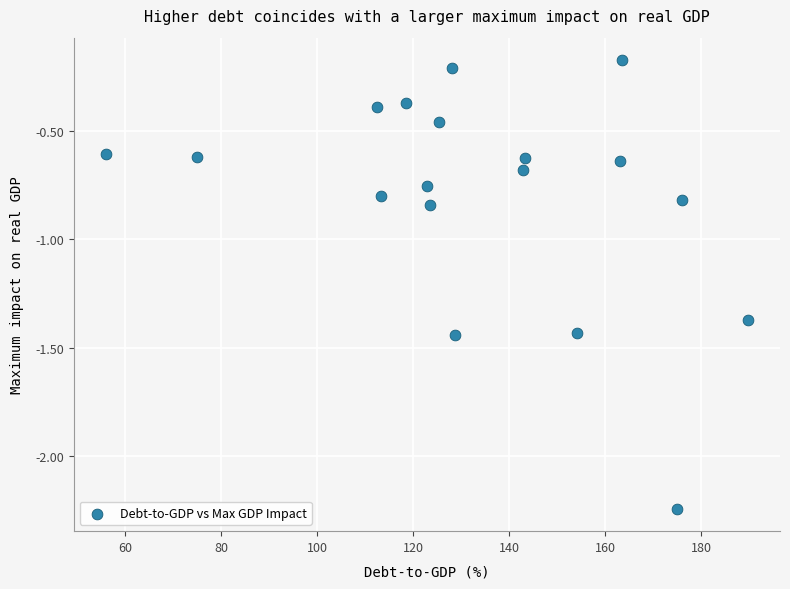

What is the range of Y values (max minus min)?

2.1